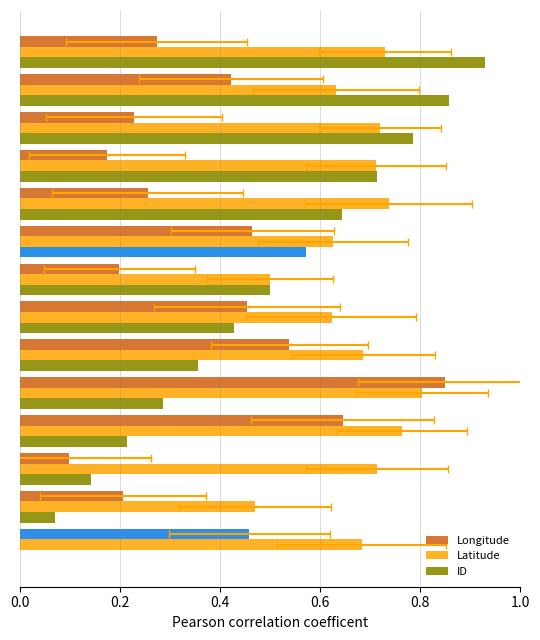

Which series changed the most between 0.4 and 9?

ID